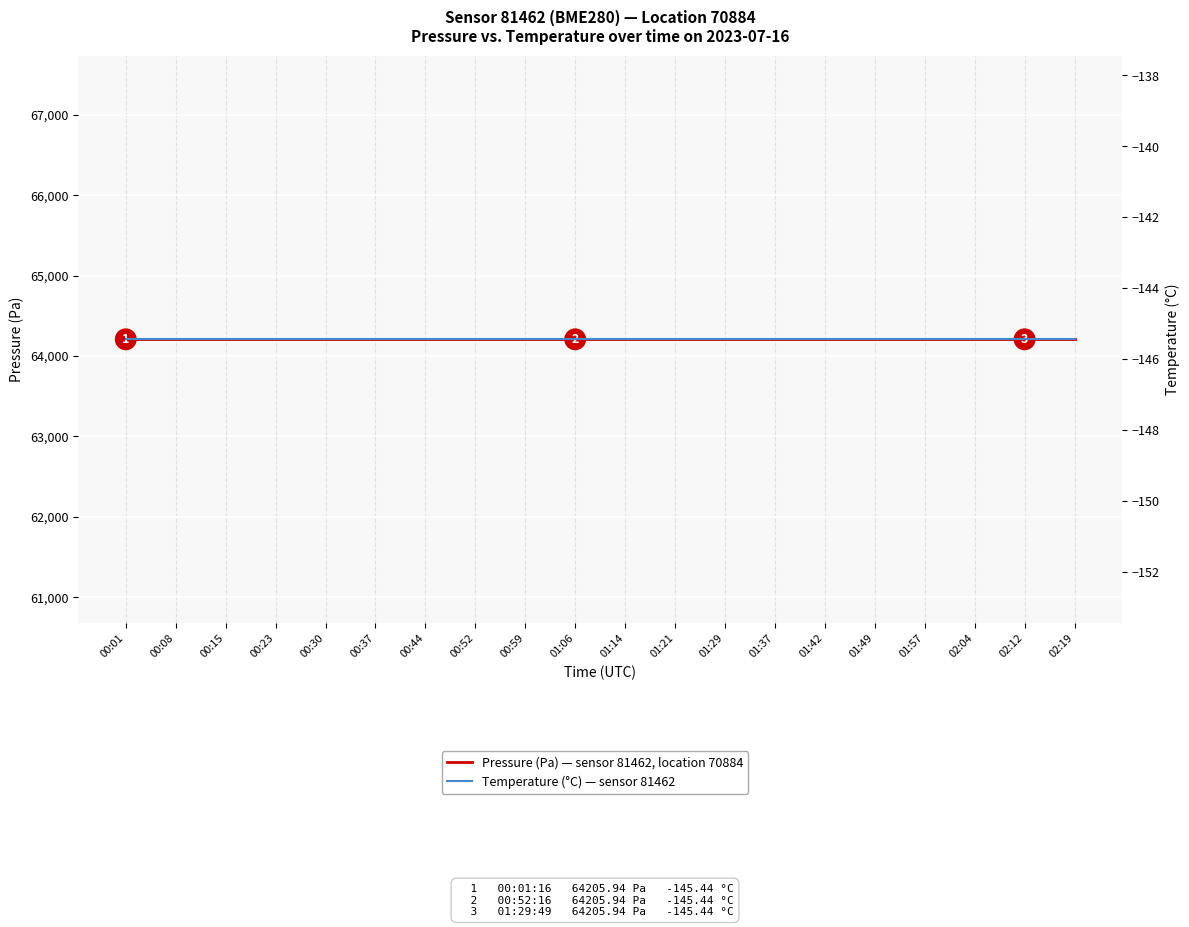

List the series in order of their peak value, highest first.

Pressure (Pa) — sensor 81462, location 70884, Temperature (°C) — sensor 81462